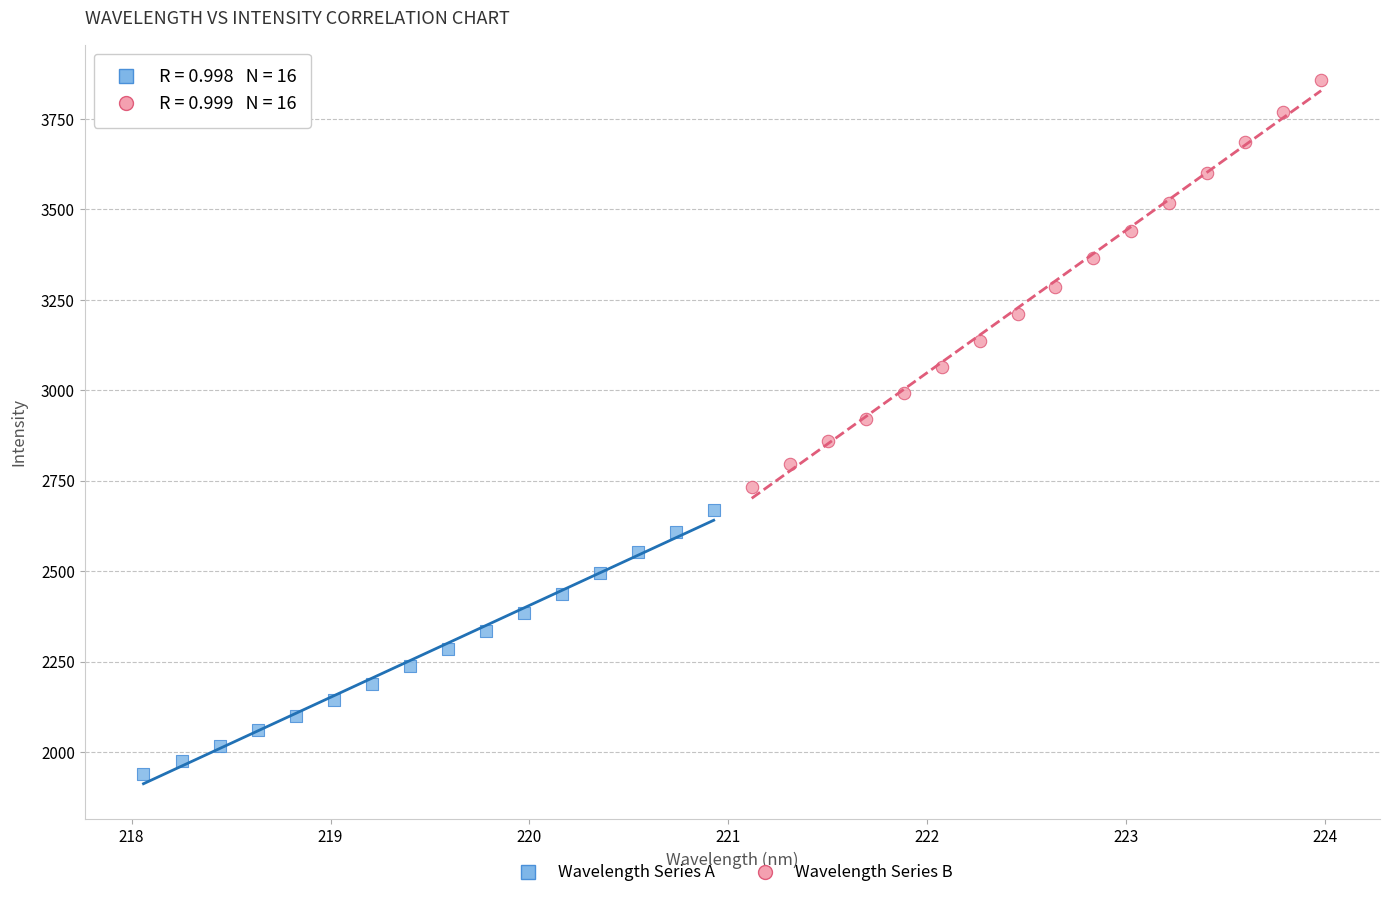

Which series contains the highest Y value?

Wavelength Series B